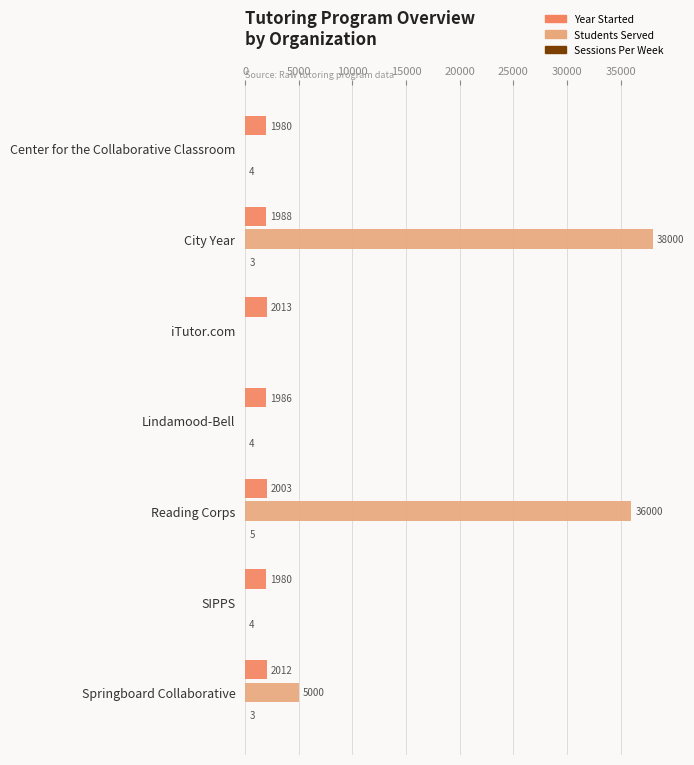

What is the approximate value of Year Started at Lindamood-Bell, to the nearest 5?

1985